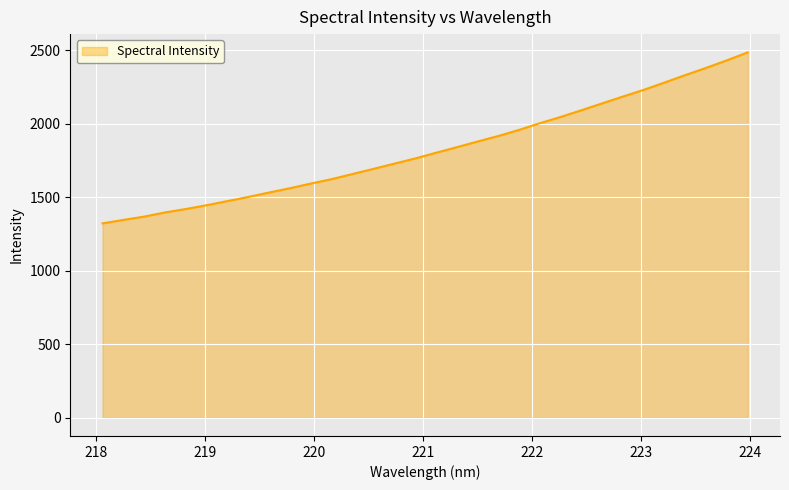

How many distinct data groups are displayed?

1